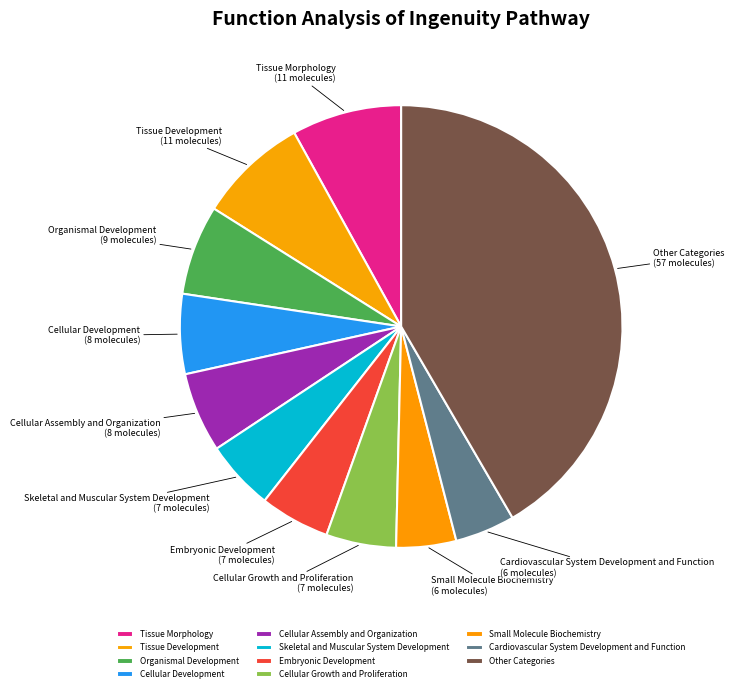

How many segments does this pie chart have?

11